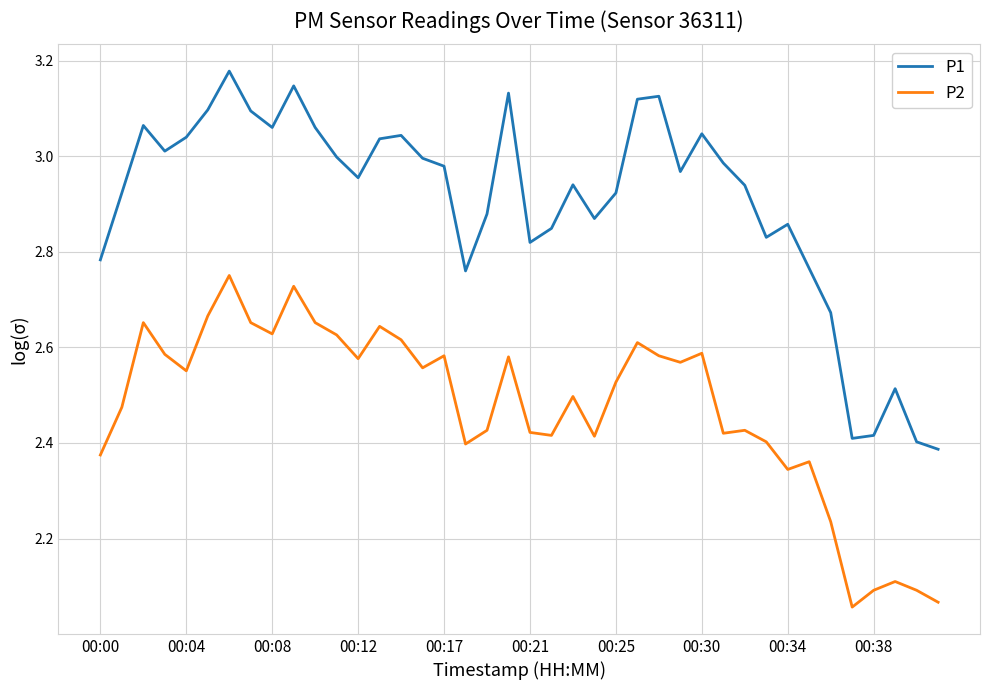

What is the difference between the maximum and minimum values in the P2 series?

0.7